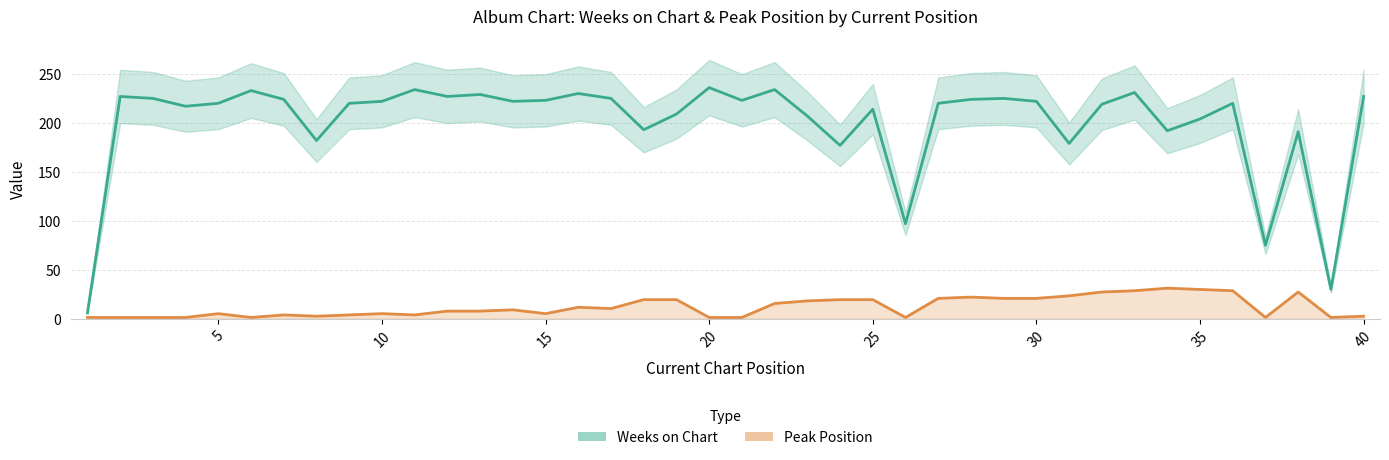

Is this an area chart (filled region under the line)?

No